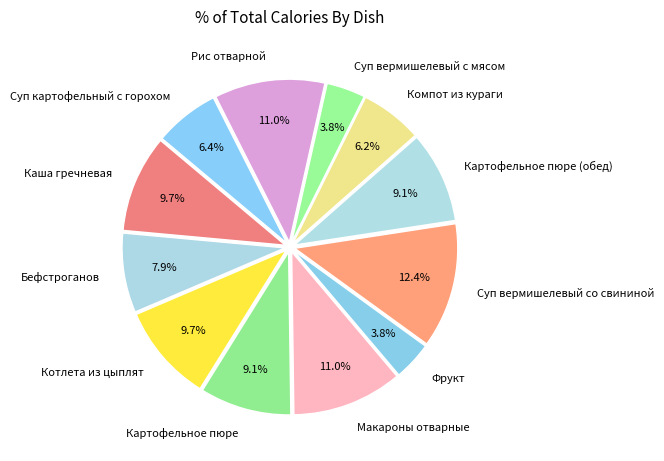

Does any single category account for the majority?

No